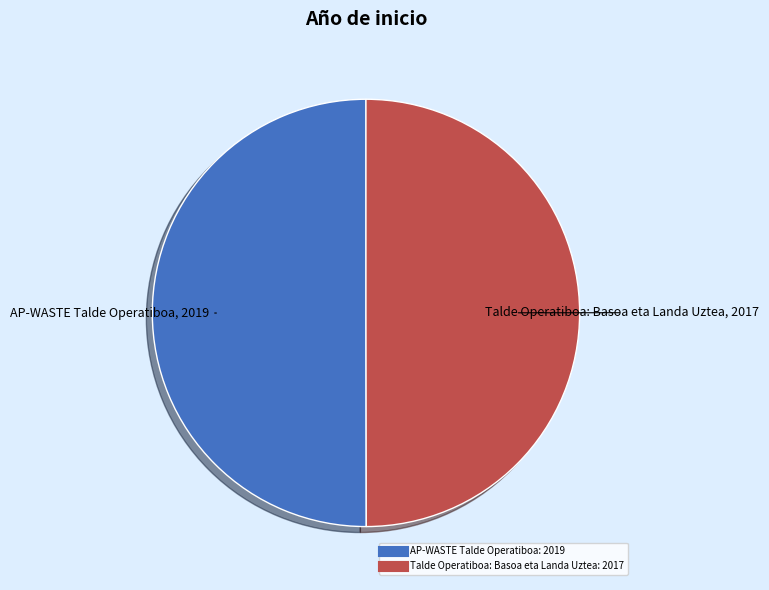

Is it true that AP-WASTE Talde Operatiboa is 59% of the pie?

False